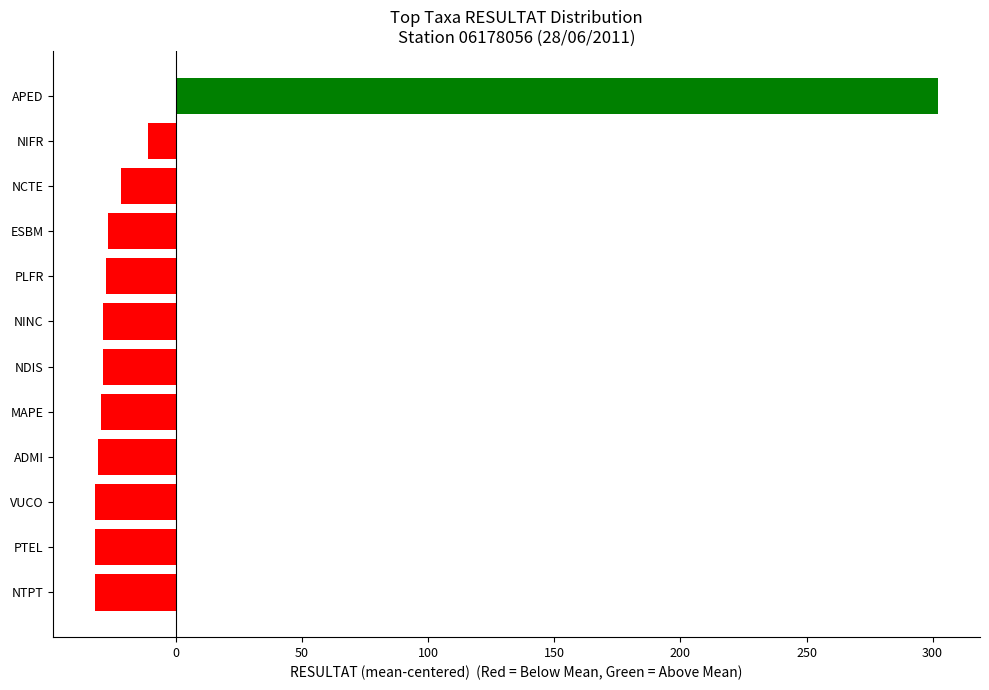

Are the bars grouped side by side (vs. stacked)?

No